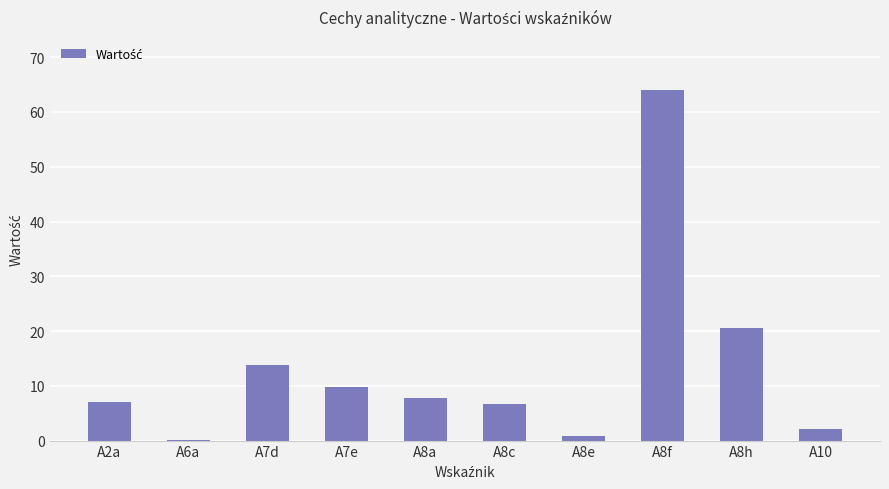

Where is the data nearest to the value 32?

A8h